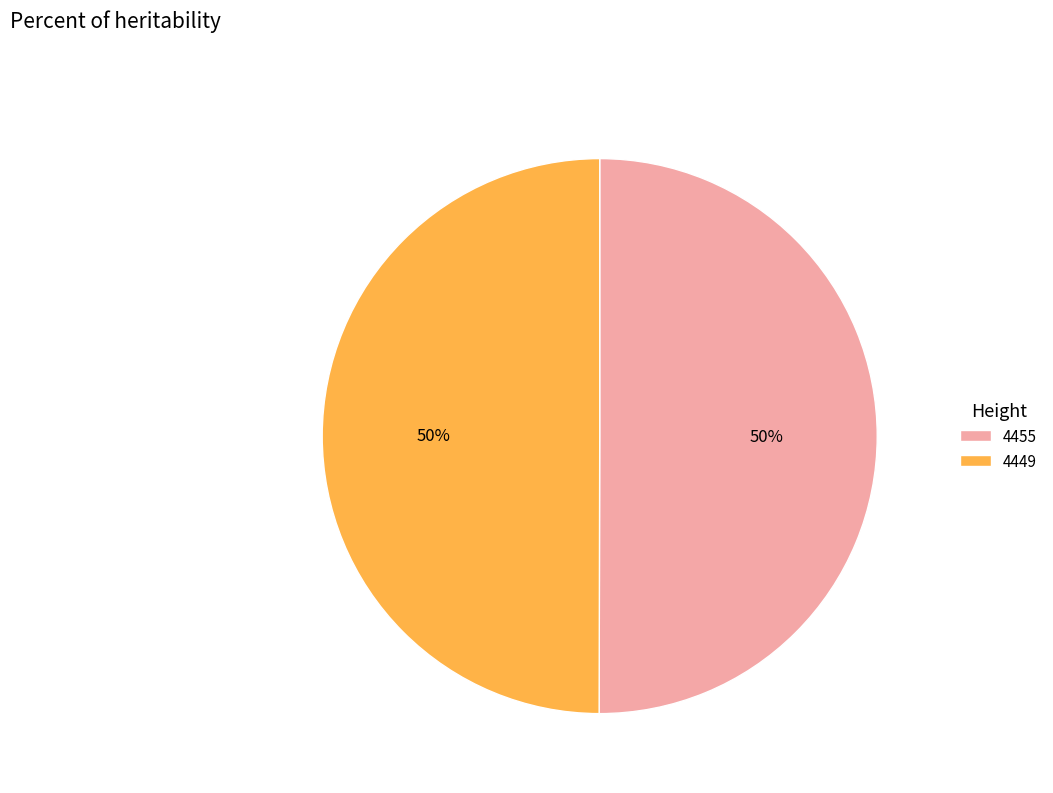

Is the sum of 4449 and 4455 greater than half?

Yes